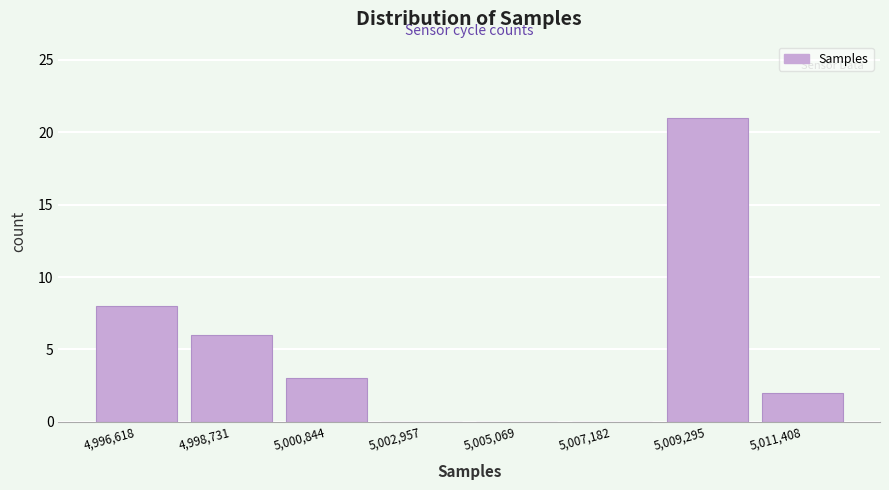

Reading left to right, transcribe this chart: for each bar, give the range it covers on the x-axis and its height. Neither the bar edges nor the heights are printed on the chart, so give them approximately, as read against the axes.

4995500 to 4997500: 8
4997500 to 5000000: 6
5000000 to 5002000: 3
5002000 to 5004000: 0
5004000 to 5006000: 0
5006000 to 5008000: 0
5008000 to 5010500: 21
5010500 to 5012500: 2